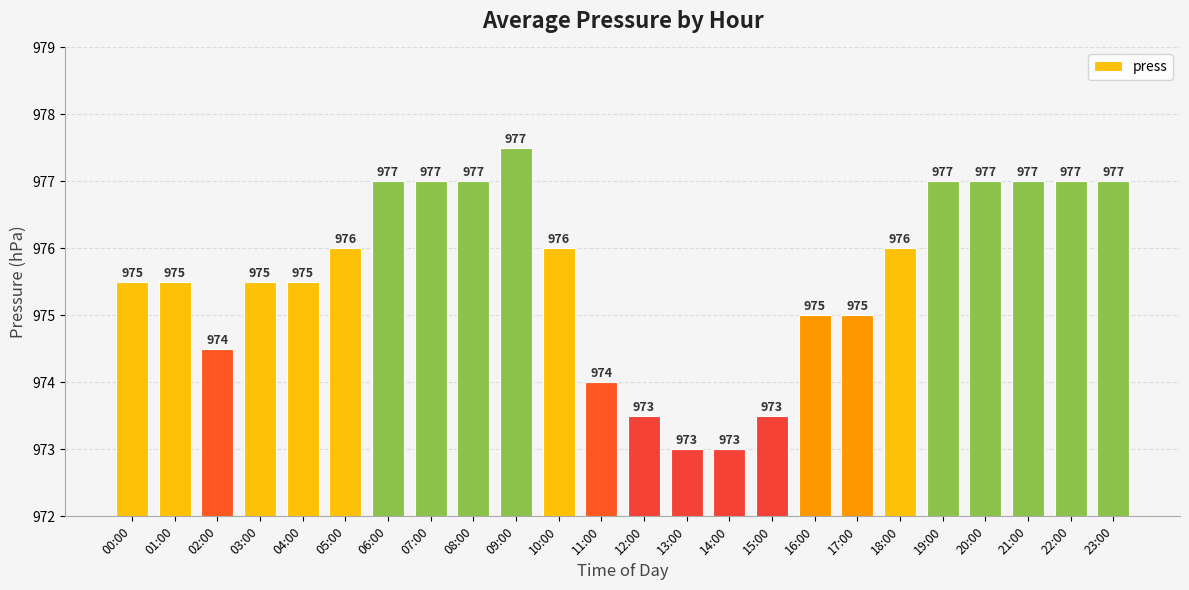

Read the value at 17:00.

975.0